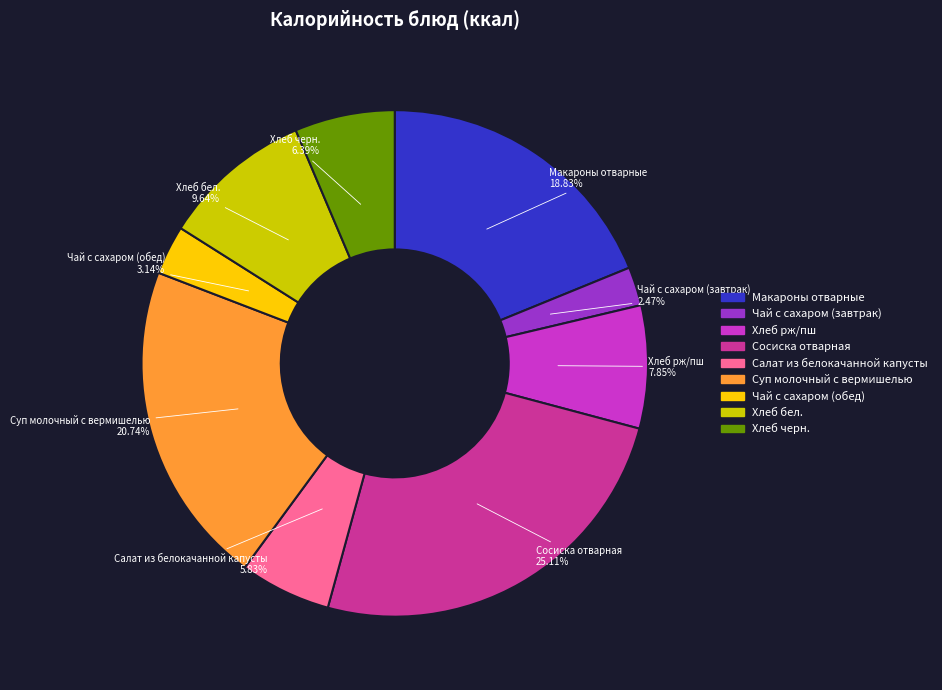

Is it true that Салат из белокачанной капусты is 6% of the pie?

True